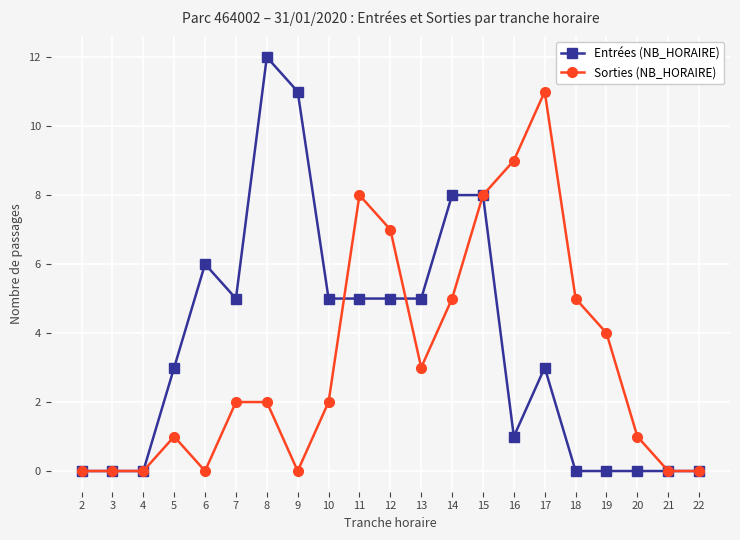

Which series has the widest spread of values?

Entrées (NB_HORAIRE)